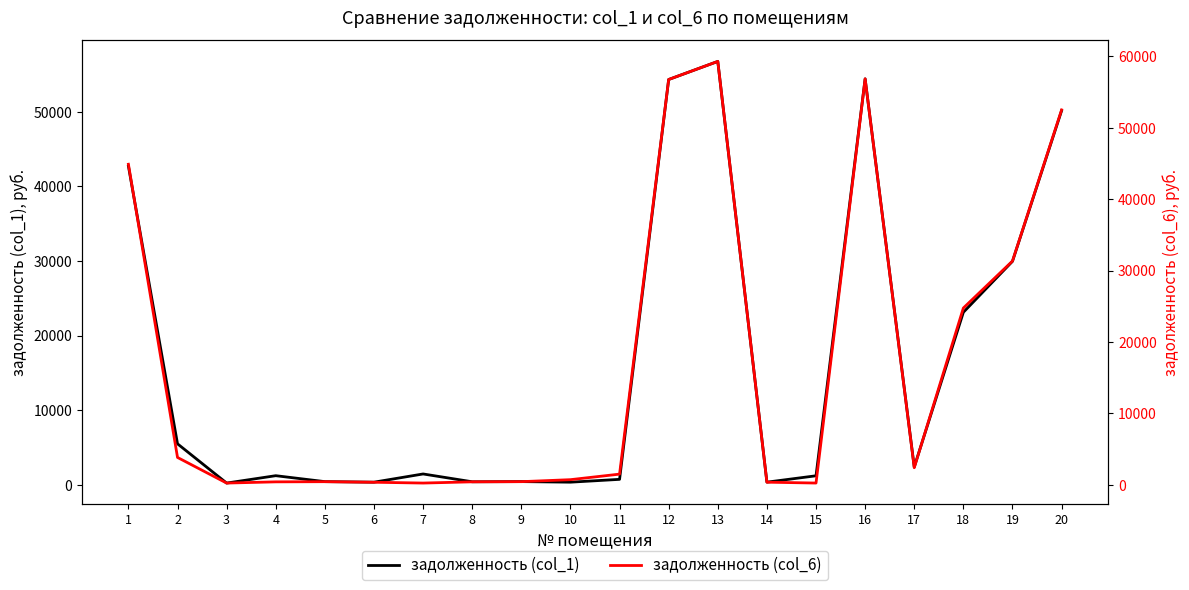

How many data points in задолженность (col_1) are less than 1459?

10